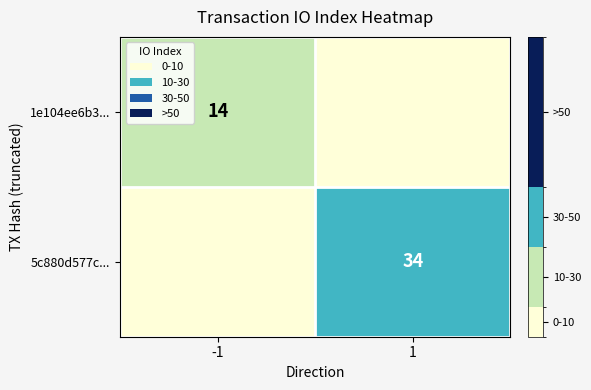

True or false: 5c880d577c... has a value of 46 at 1.

False